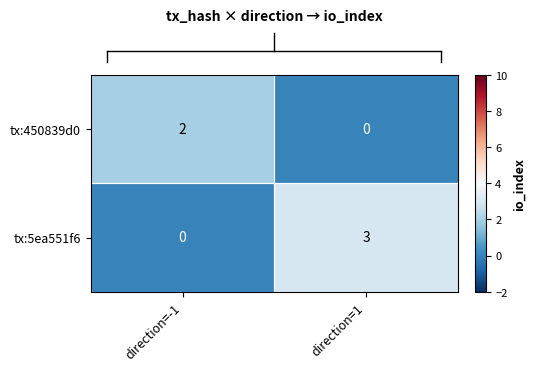

How many categories are shown in the chart?

2